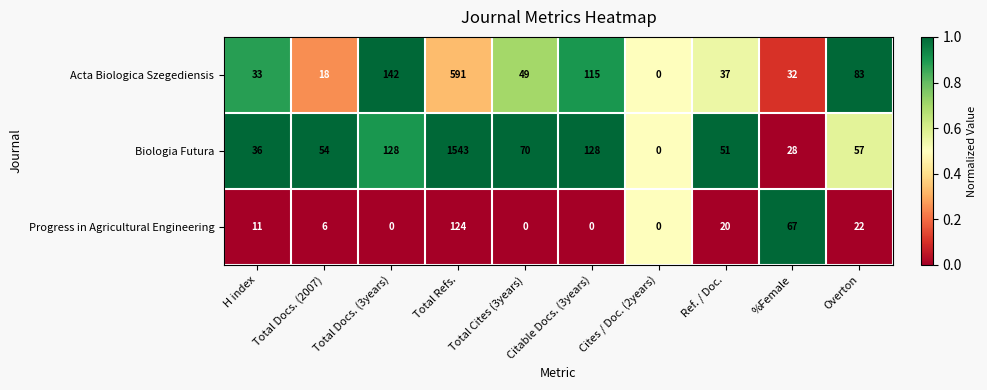

Rank the series by their average value, from lowest to highest.

Progress in Agricultural Engineering, Acta Biologica Szegediensis, Biologia Futura